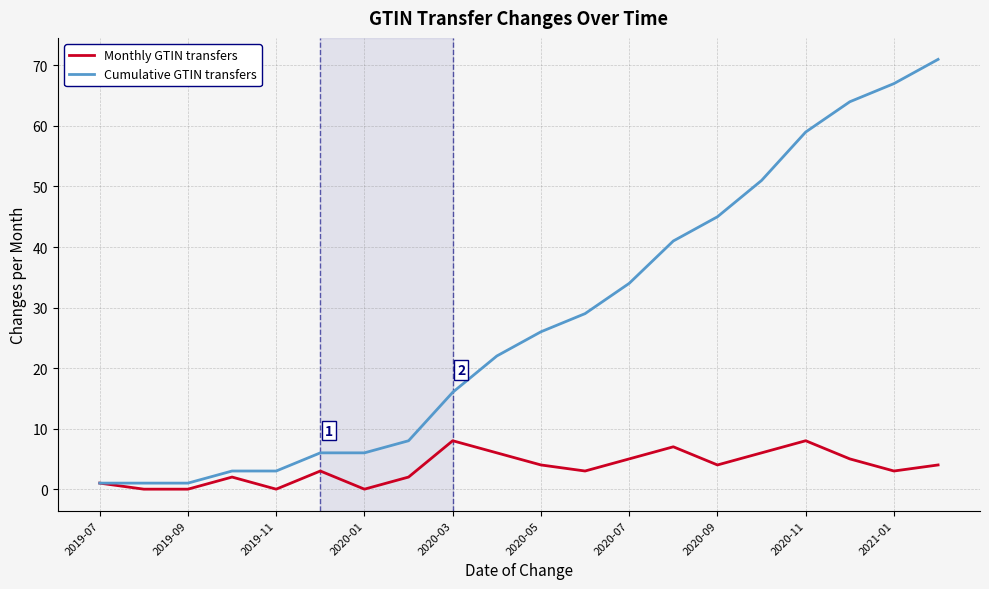

Which series has the widest spread of values?

Cumulative GTIN transfers